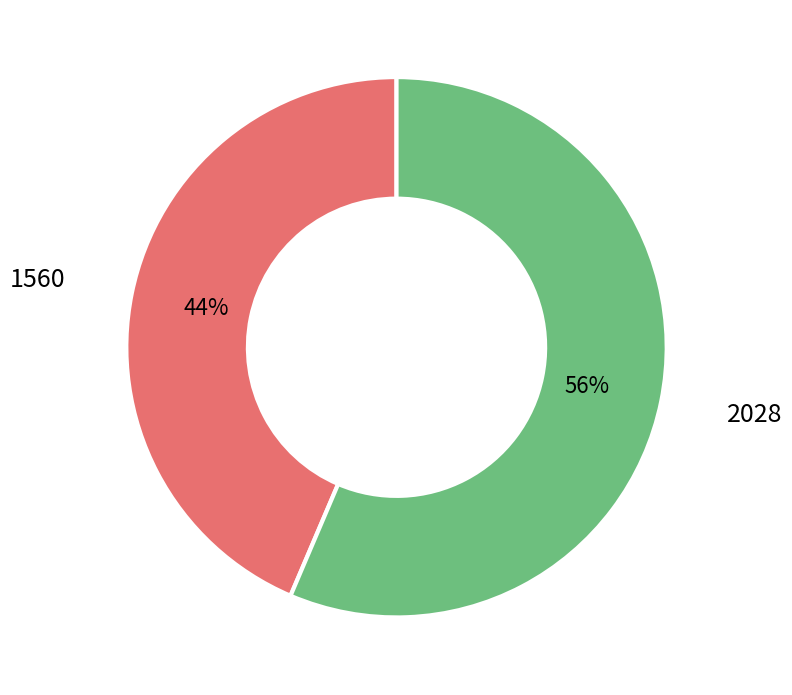

What is the majority slice?

2028